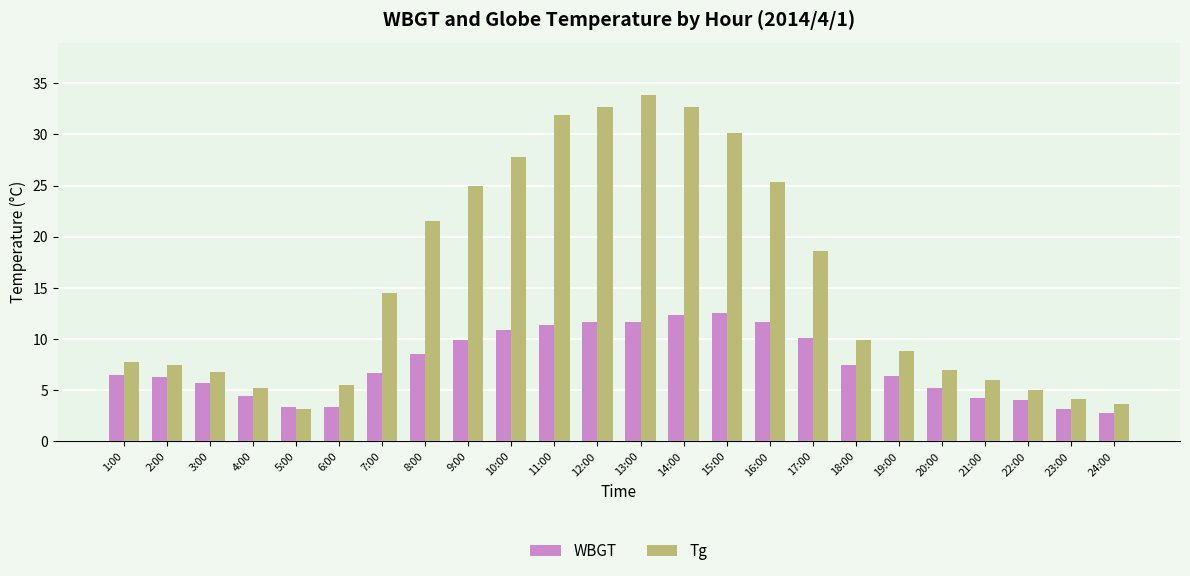

Is the value of WBGT at 17:00 greater than the value of Tg at 16:00?

No